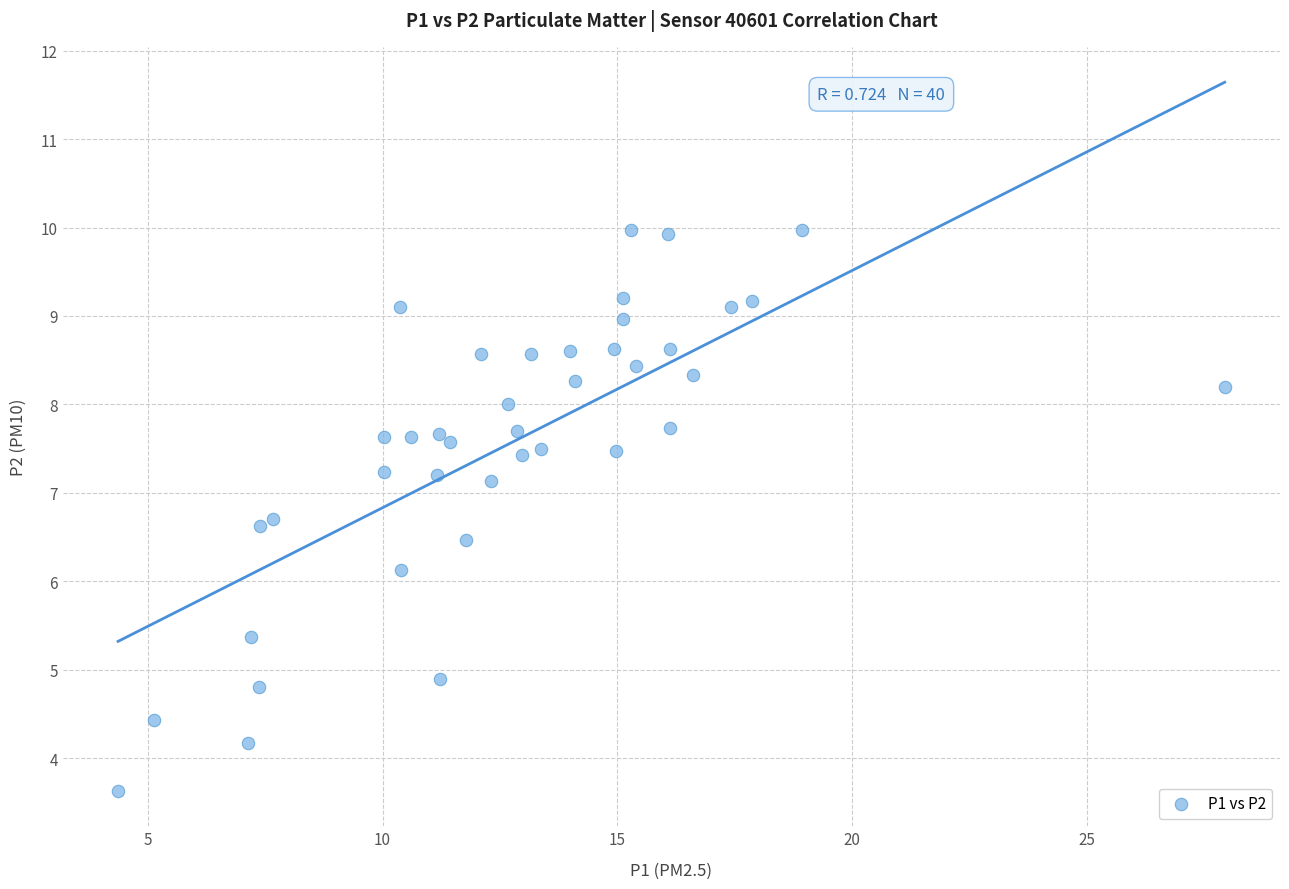

What Y value in the scatter plot is closest to 6?

6.1